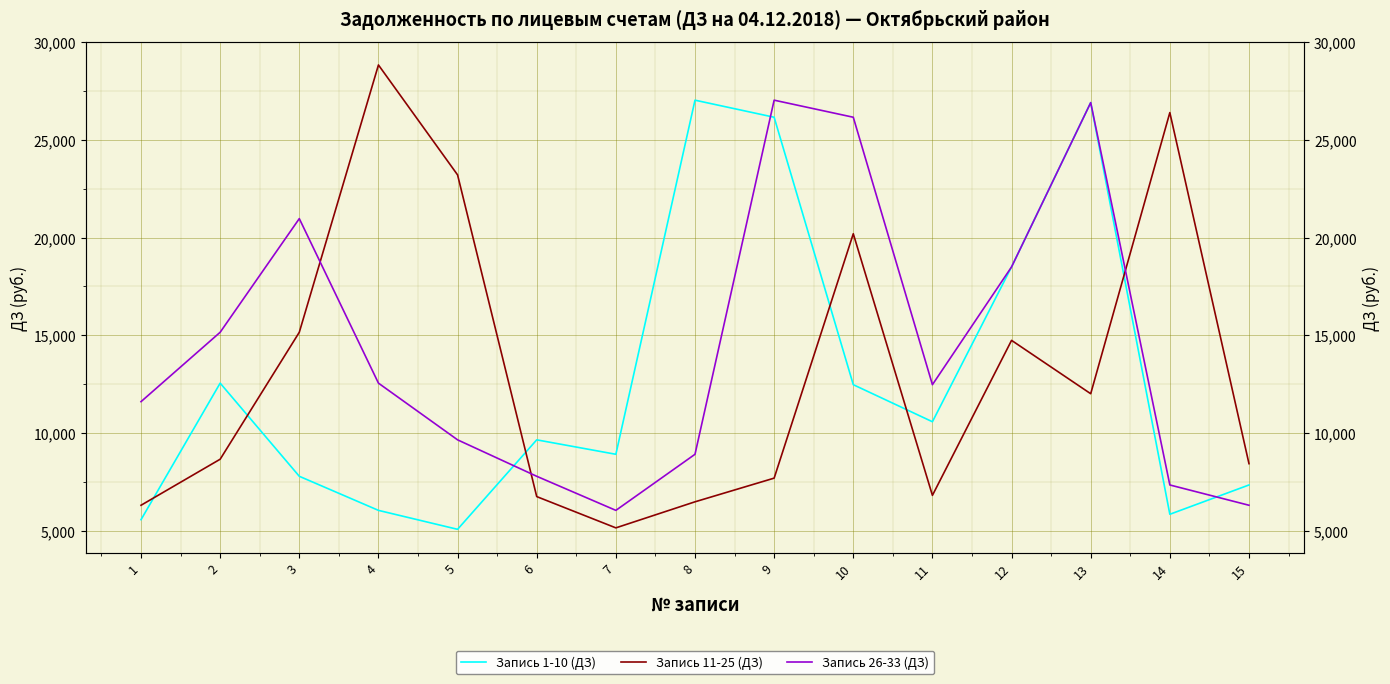

Count the number of categories in the chart.

15